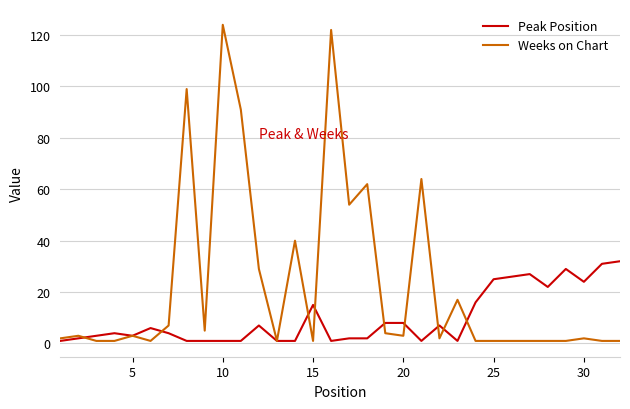

Which series has the largest total across all categories?

Weeks on Chart